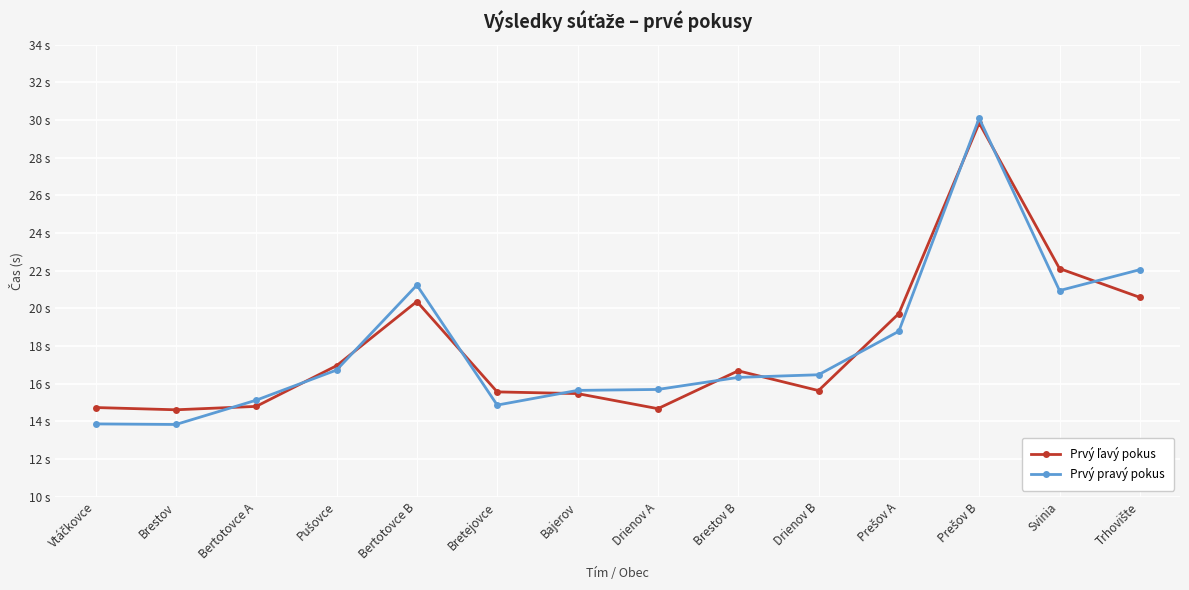

Is this an area chart (filled region under the line)?

No